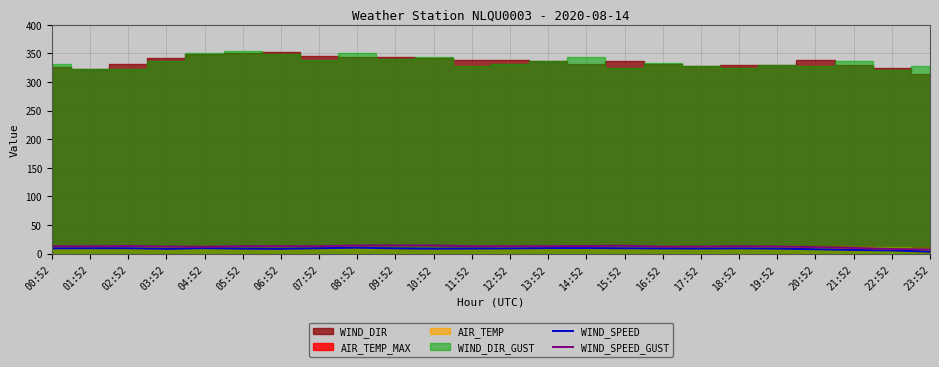

Is it true that WIND_SPEED equals 9.3 at 07:52?

True